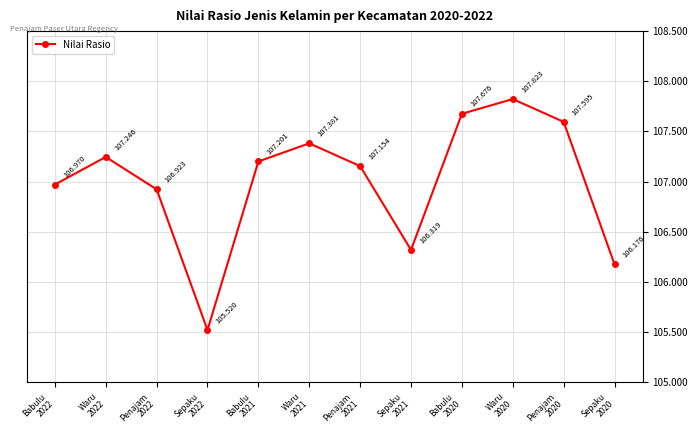

What is the label of the 1st point from the left?

Babulu
2022